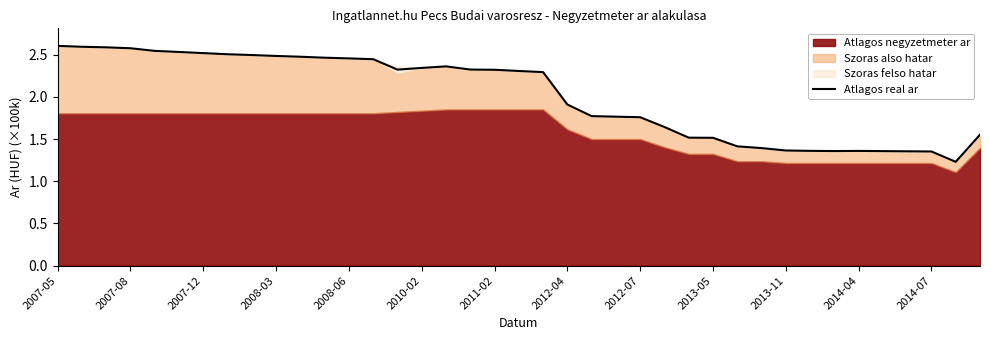

How many data points are above 2?

21